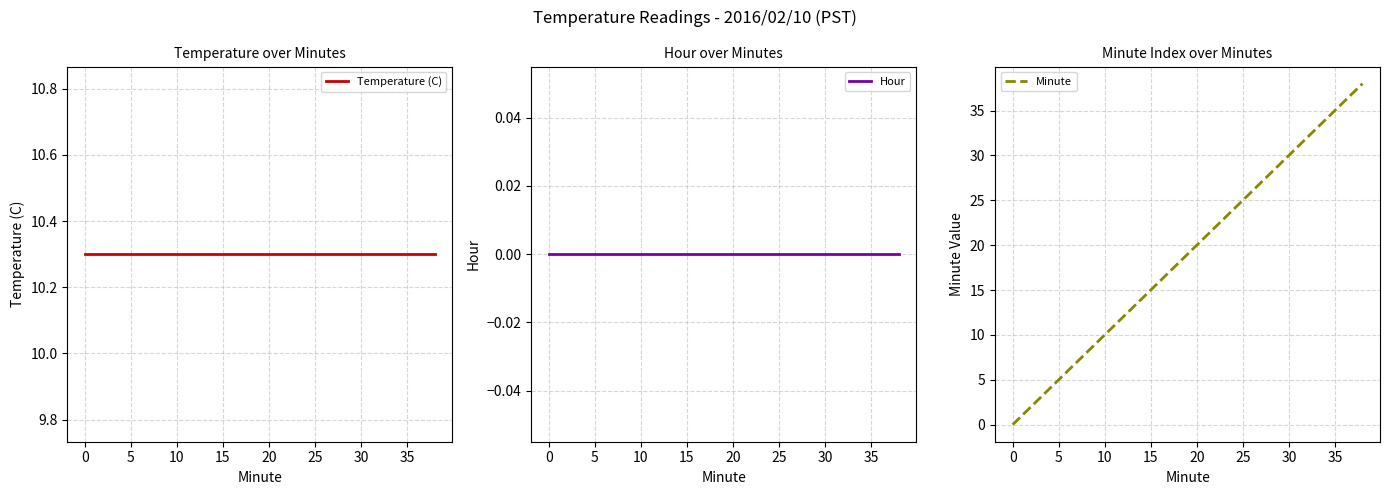

How many categories are shown in the chart?

20